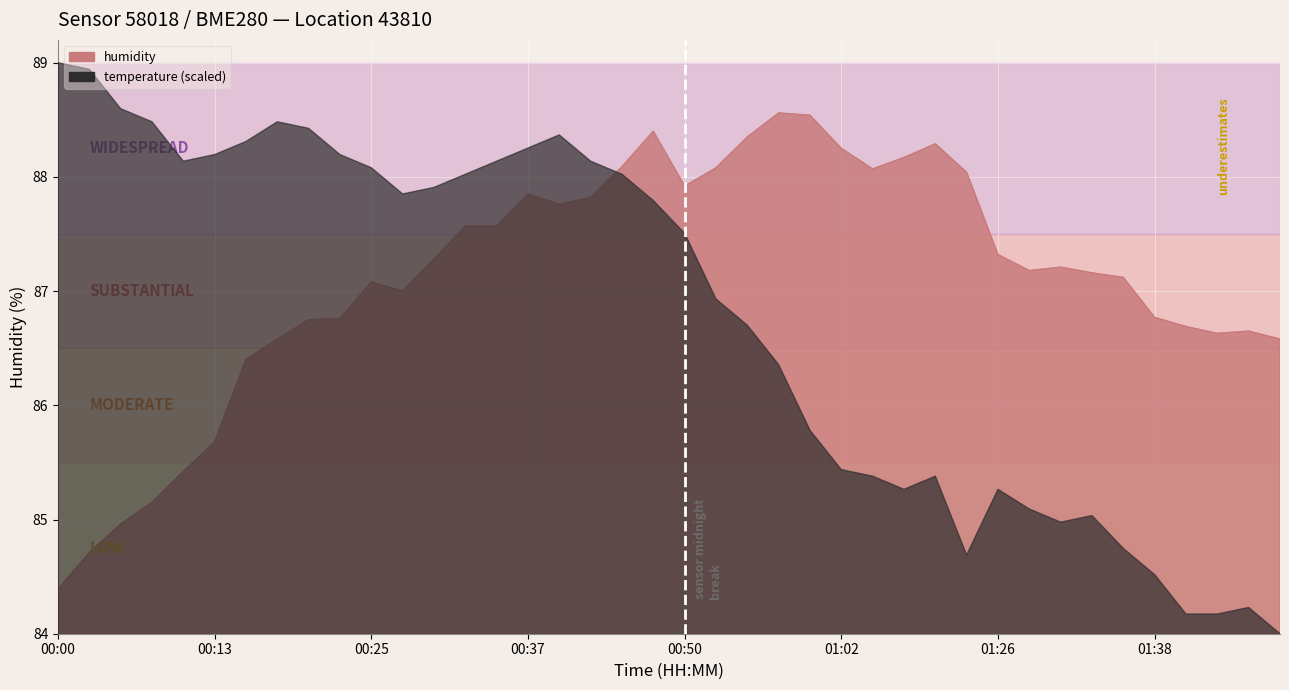

True or false: the data shows 88.5 at 01:00.

True